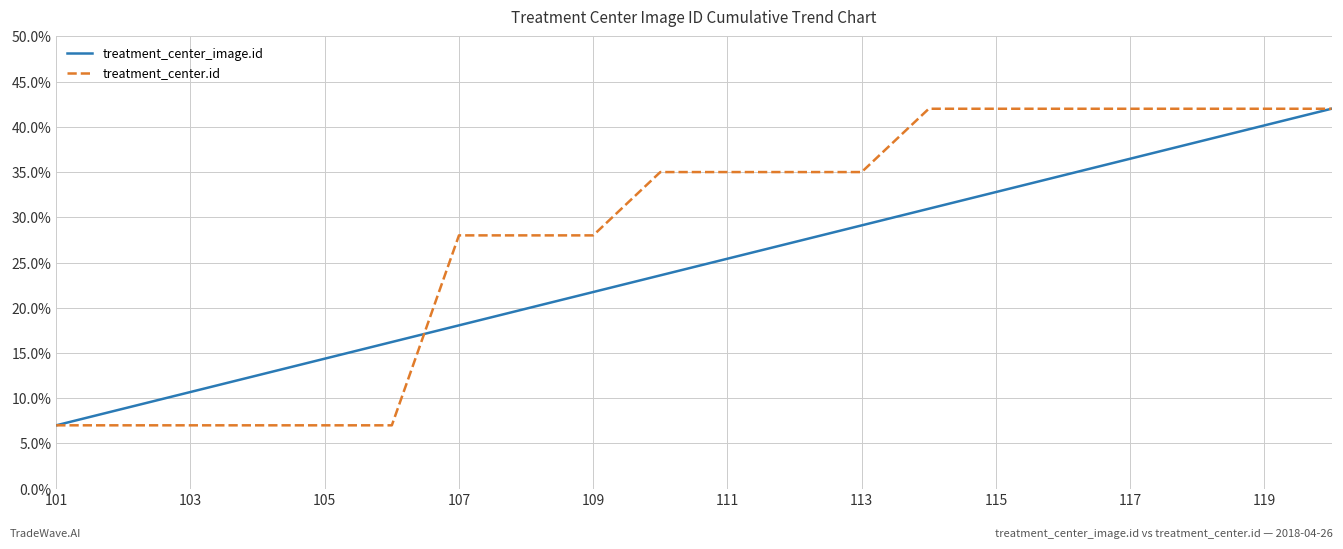

What is the lowest value of the treatment_center.id series?

7.0